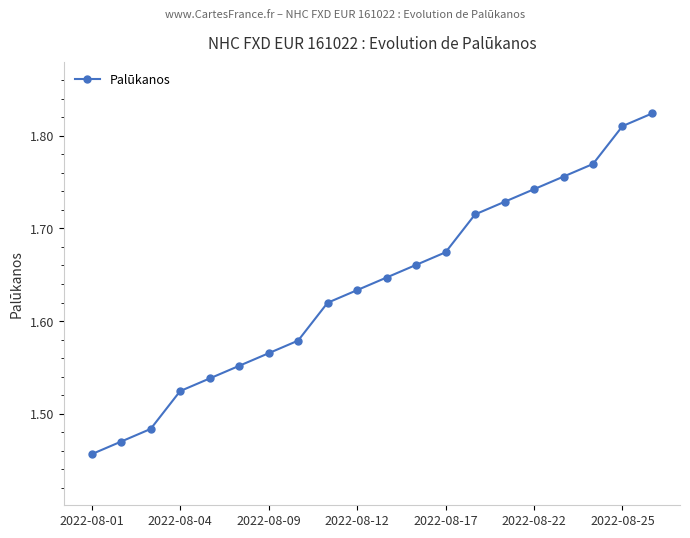

What is the sum of all values?

32.7